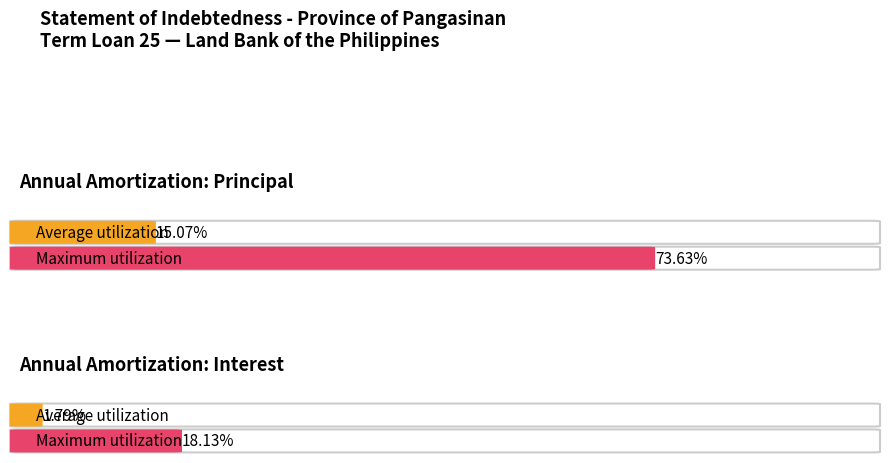

The value of Maximum utilization at Annual Amortization: Principal is 127068632.6. True or false?

True